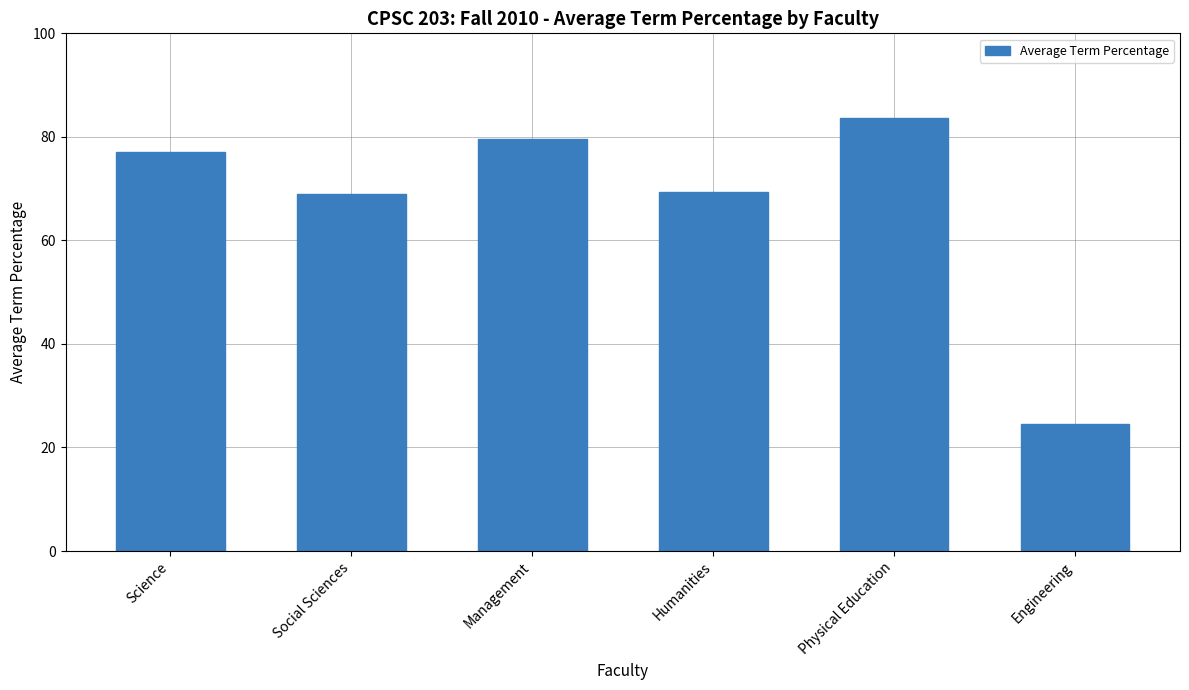

The value at Physical Education is 34.8. True or false?

False